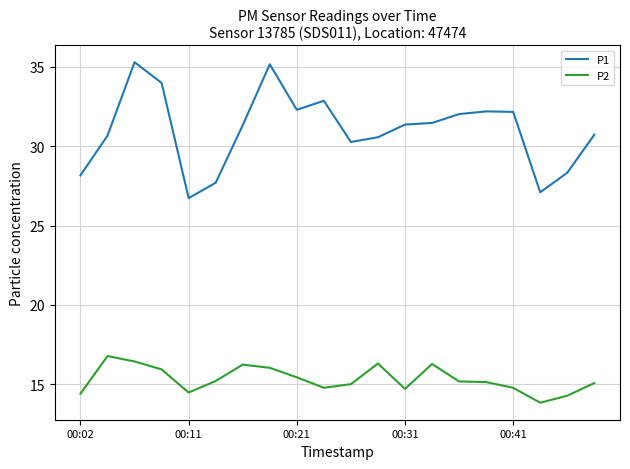

True or false: P2 has more than 0 interior local peaks.

True